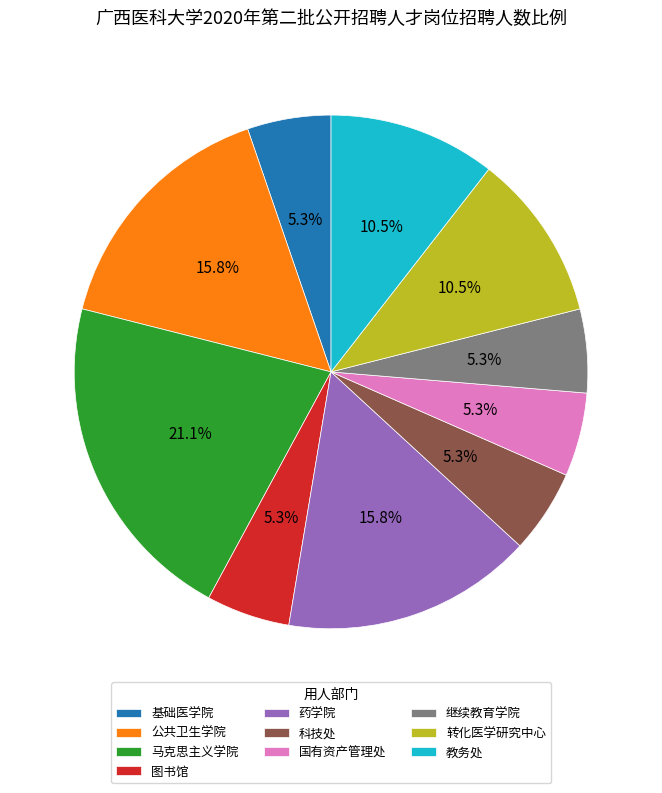

How much of the chart is everything except 转化医学研究中心?

89.5%